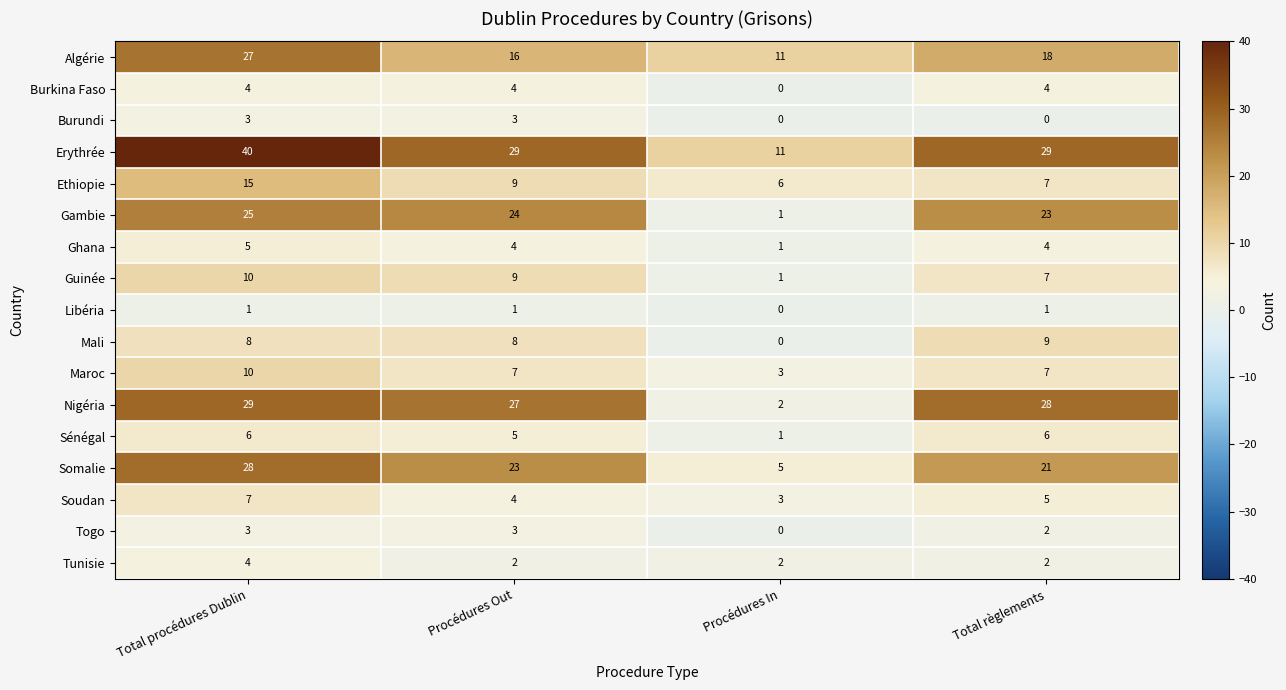

What is the maximum value shown in the chart?

40